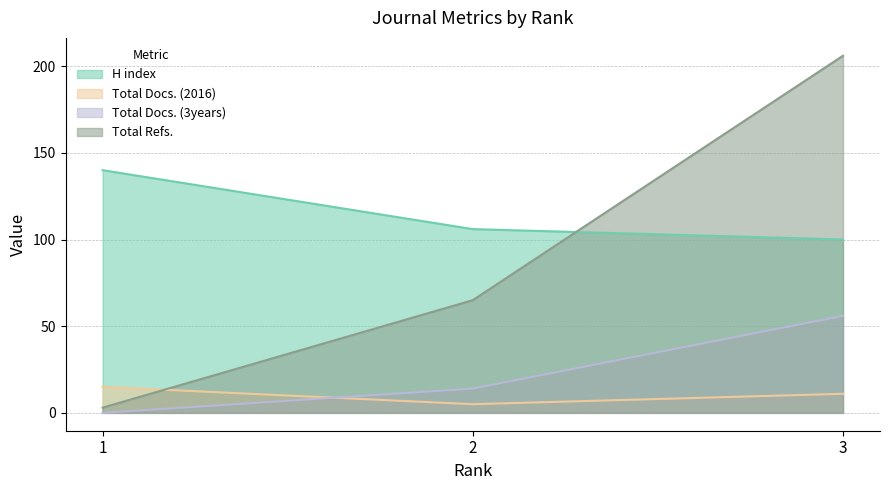

How many lines are shown in the chart?

4